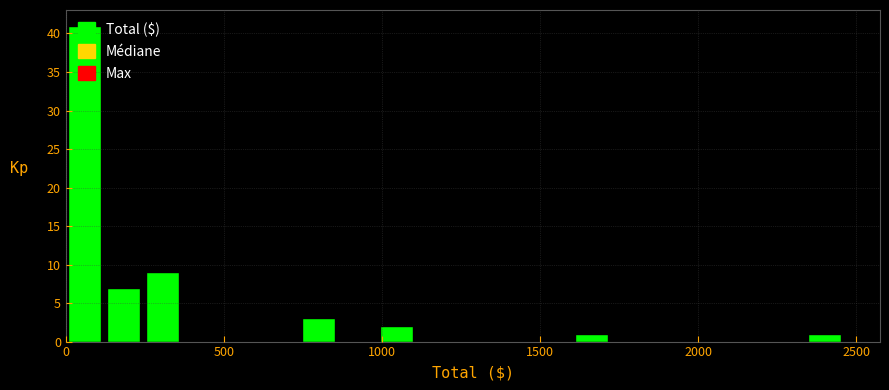

Around what value on the x-axis is the tallest bar? Give the approximate position of its centre, as read against the axis.

50